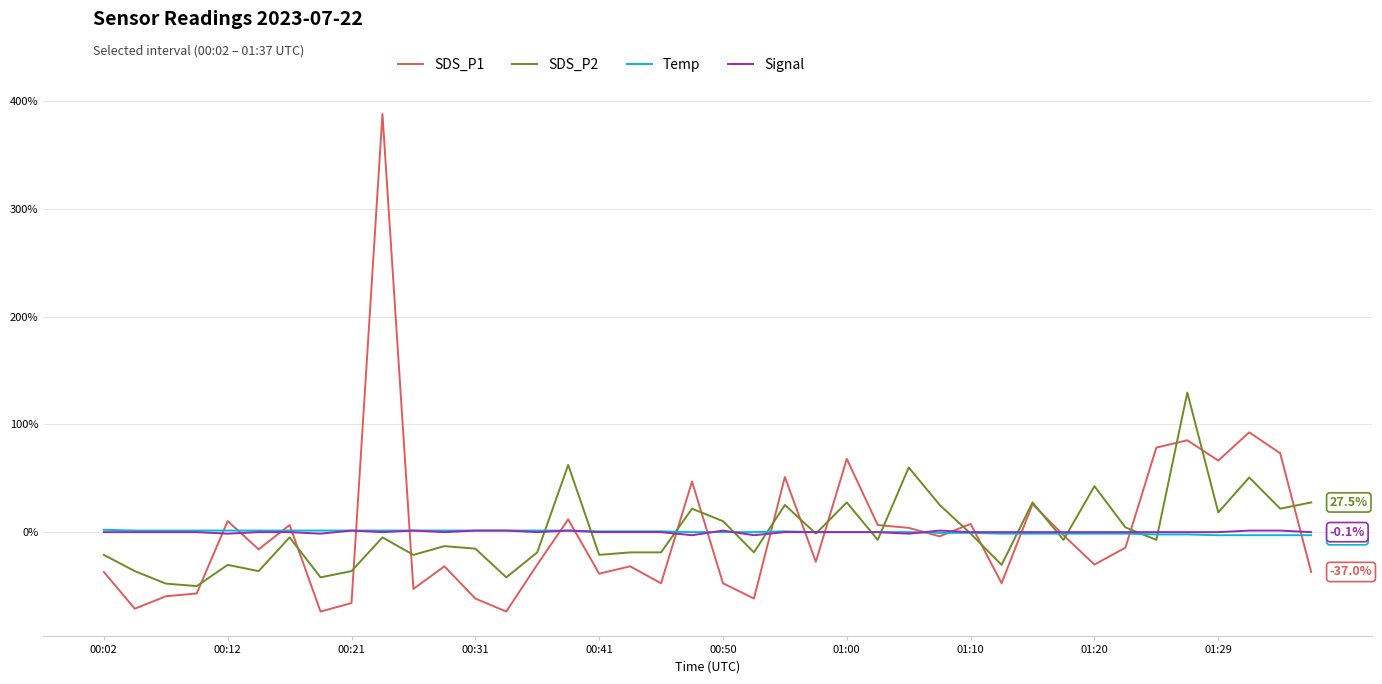

What is the smallest value displayed?

-73.8